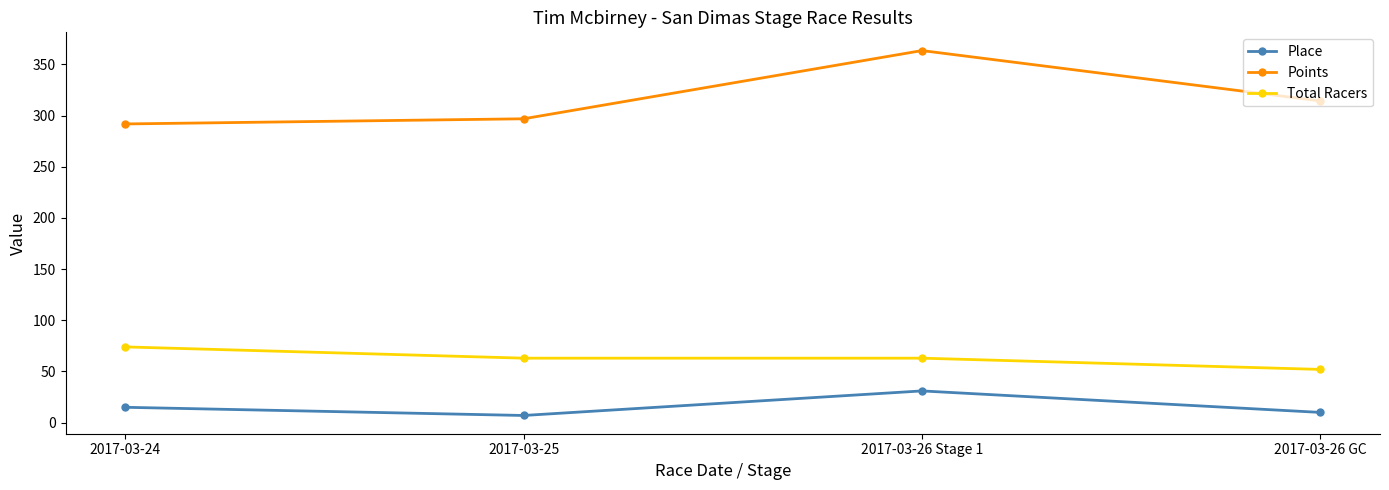

List the series in order of their peak value, lowest first.

Place, Total Racers, Points